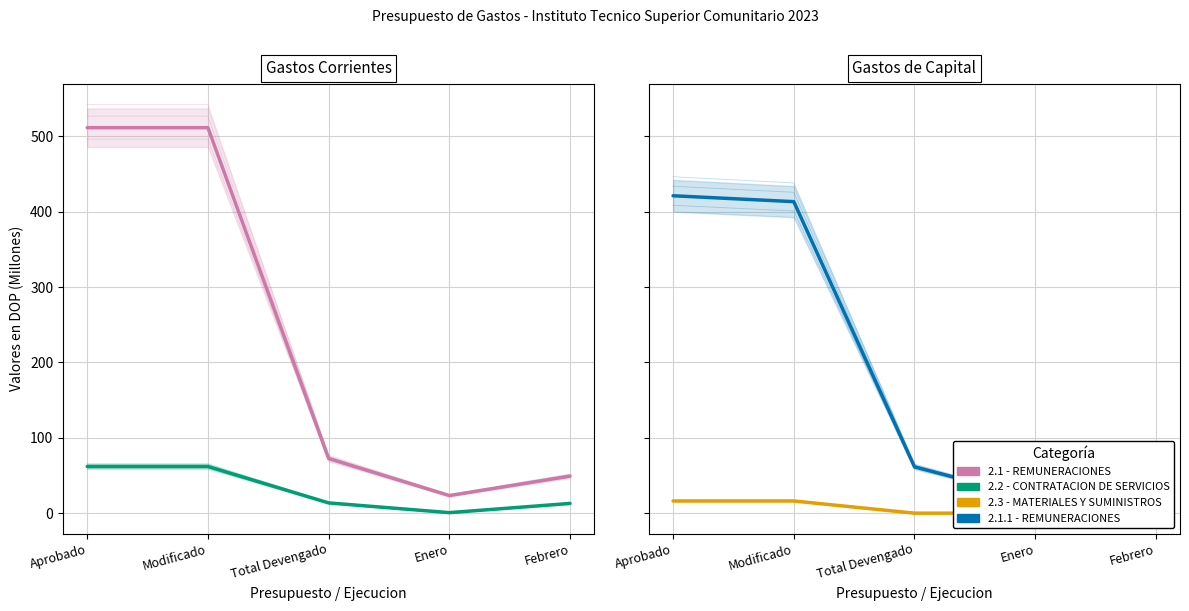

What is the difference between the highest and lowest values at Aprobado?

495.4